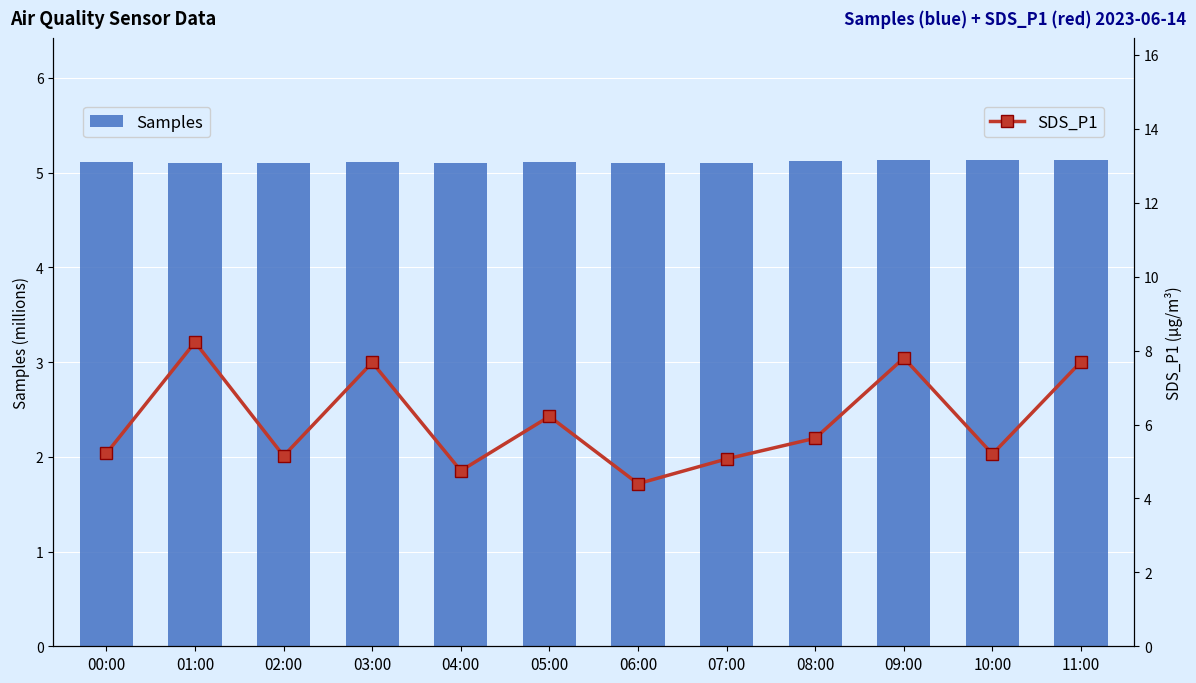

How many groups of bars are there?

12